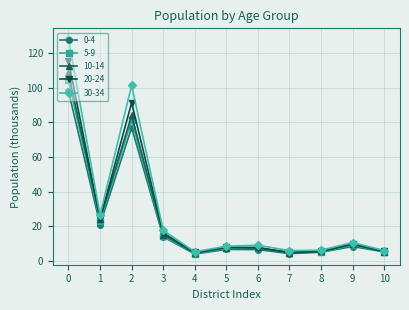

What are all the series names shown in the legend?

0-4, 5-9, 10-14, 20-24, 30-34